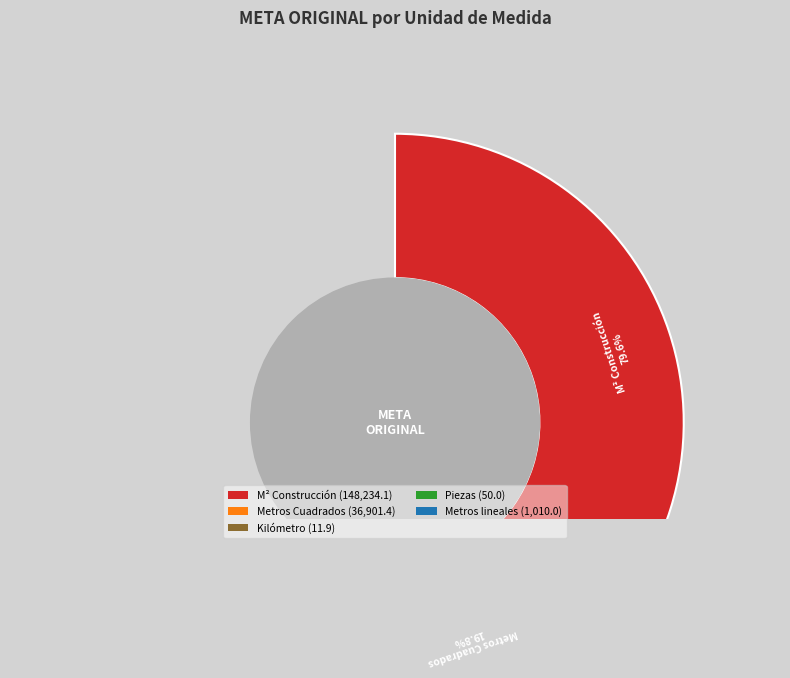

Count the number of slices in the pie.

5